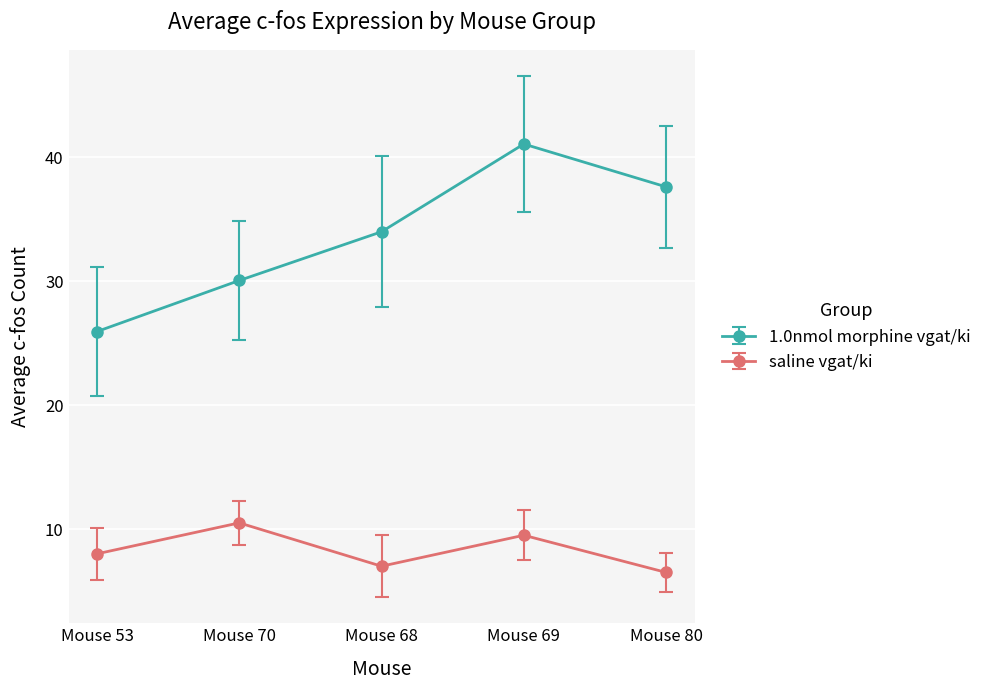

Which series has the largest range (max minus min)?

1.0nmol morphine vgat/ki